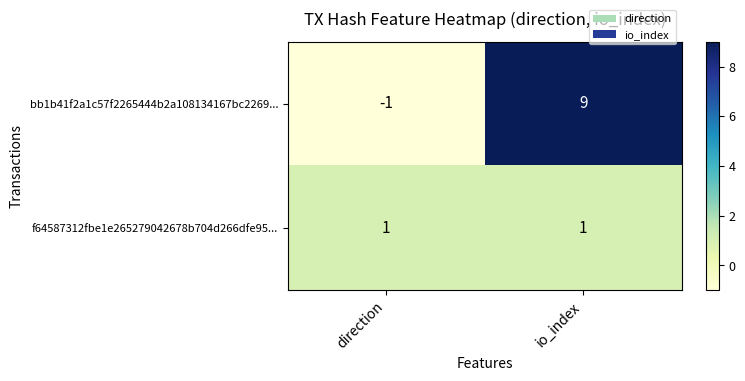

Rank the series by their average value, from lowest to highest.

f64587312fbe1e265279042678b704d266dfe95..., bb1b41f2a1c57f2265444b2a108134167bc2269...